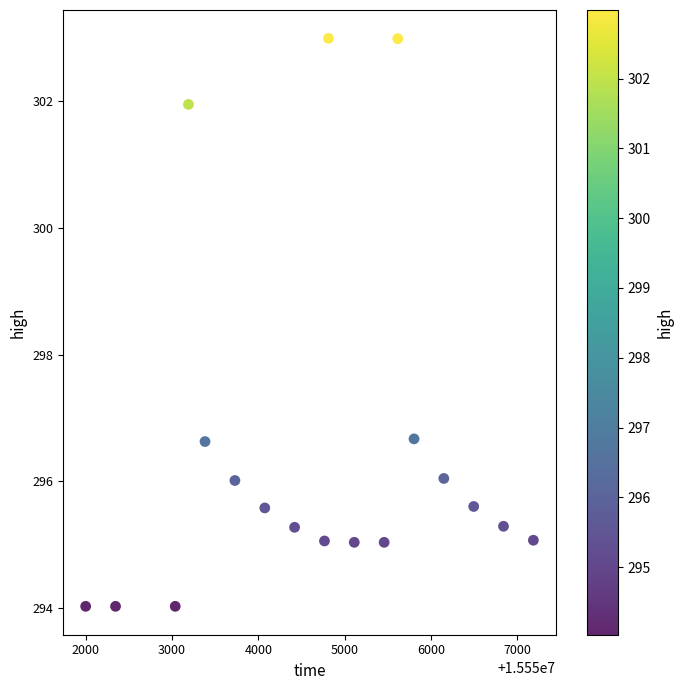

What is the range of Y values (max minus min)?

9.0